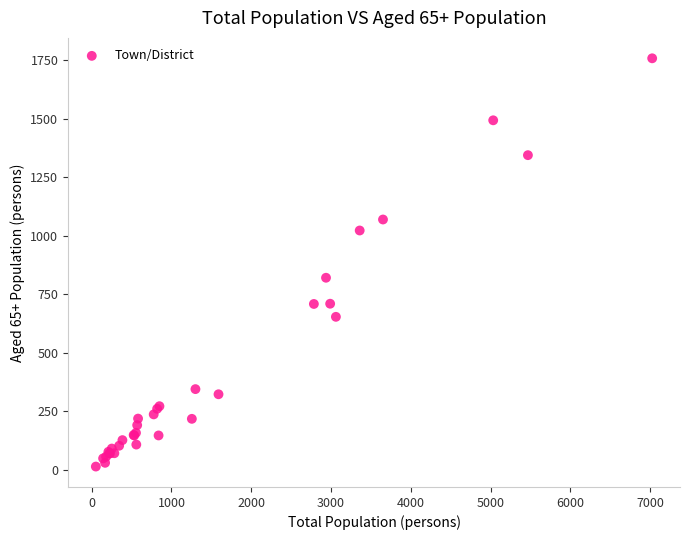

What Y value in the scatter plot is closest to 886?

821